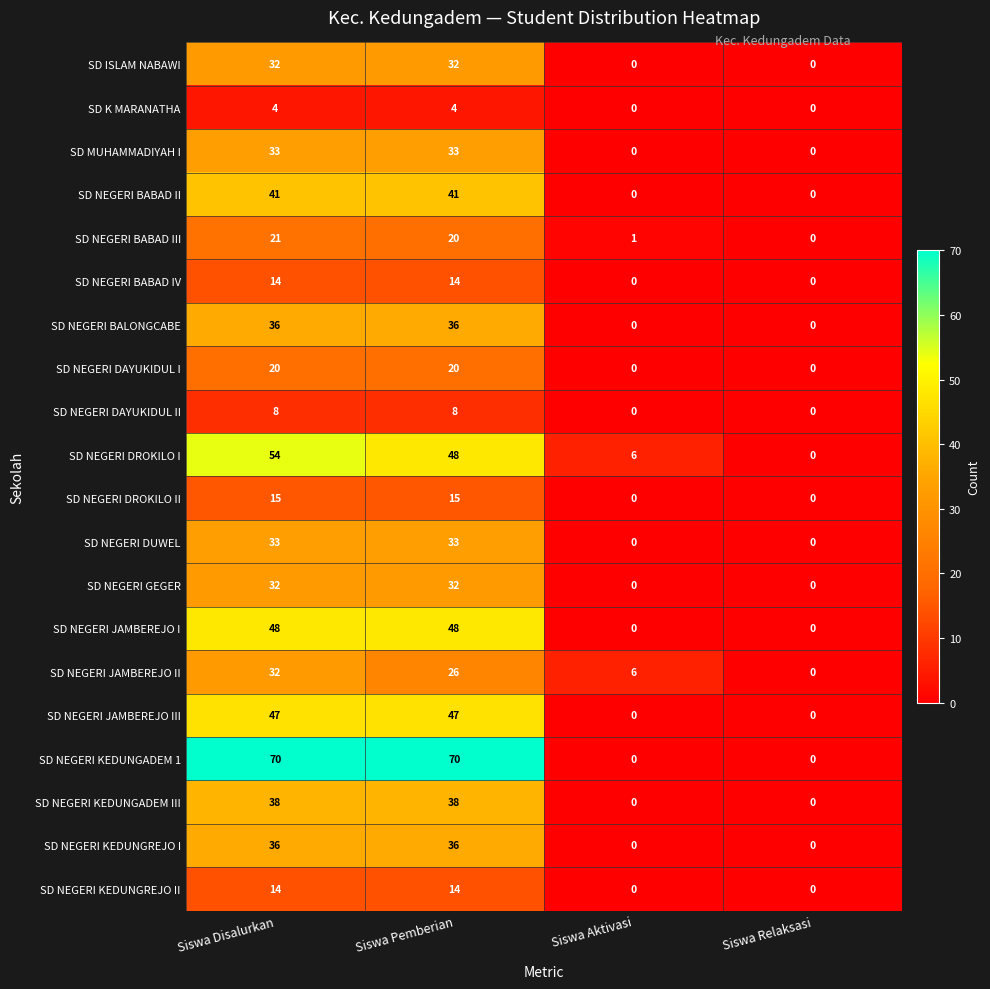

How many SD NEGERI DROKILO II values are between 0 and 15?

4